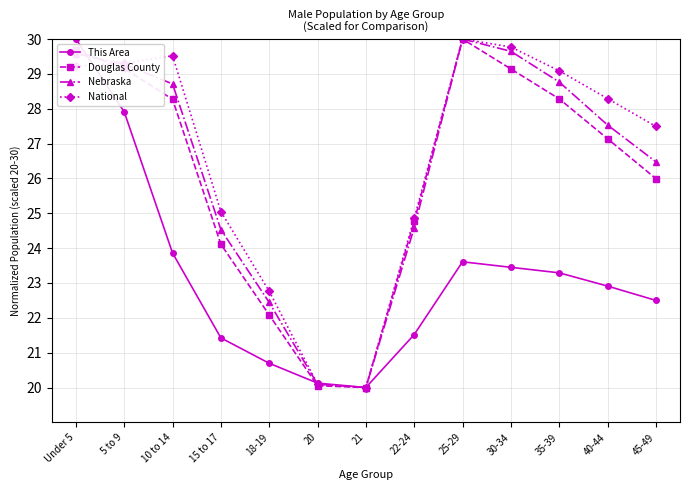

What is the label of the 6th point from the left?

20